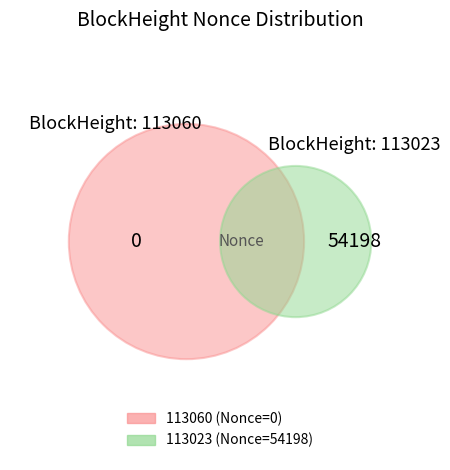

Is it true that 113060 is 0% of the pie?

True